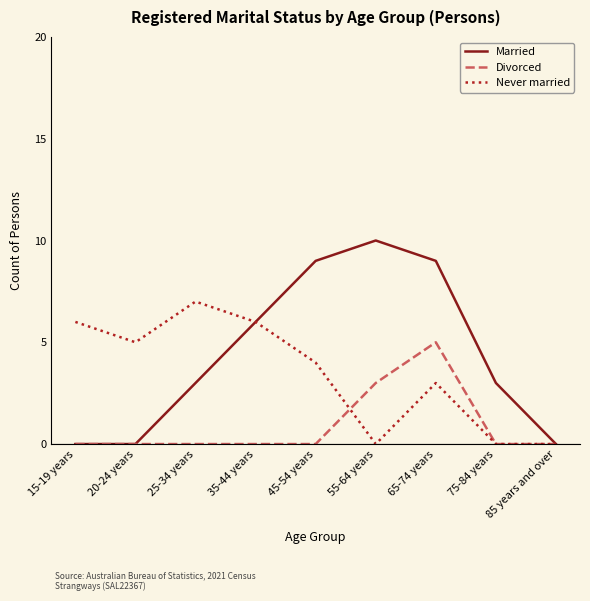

Reading right to left, extract all data points from this chart.

Married: 0	3	9	10	9	6	3	0	0
Divorced: 0	0	5	3	0	0	0	0	0
Never married: 0	0	3	0	4	6	7	5	6